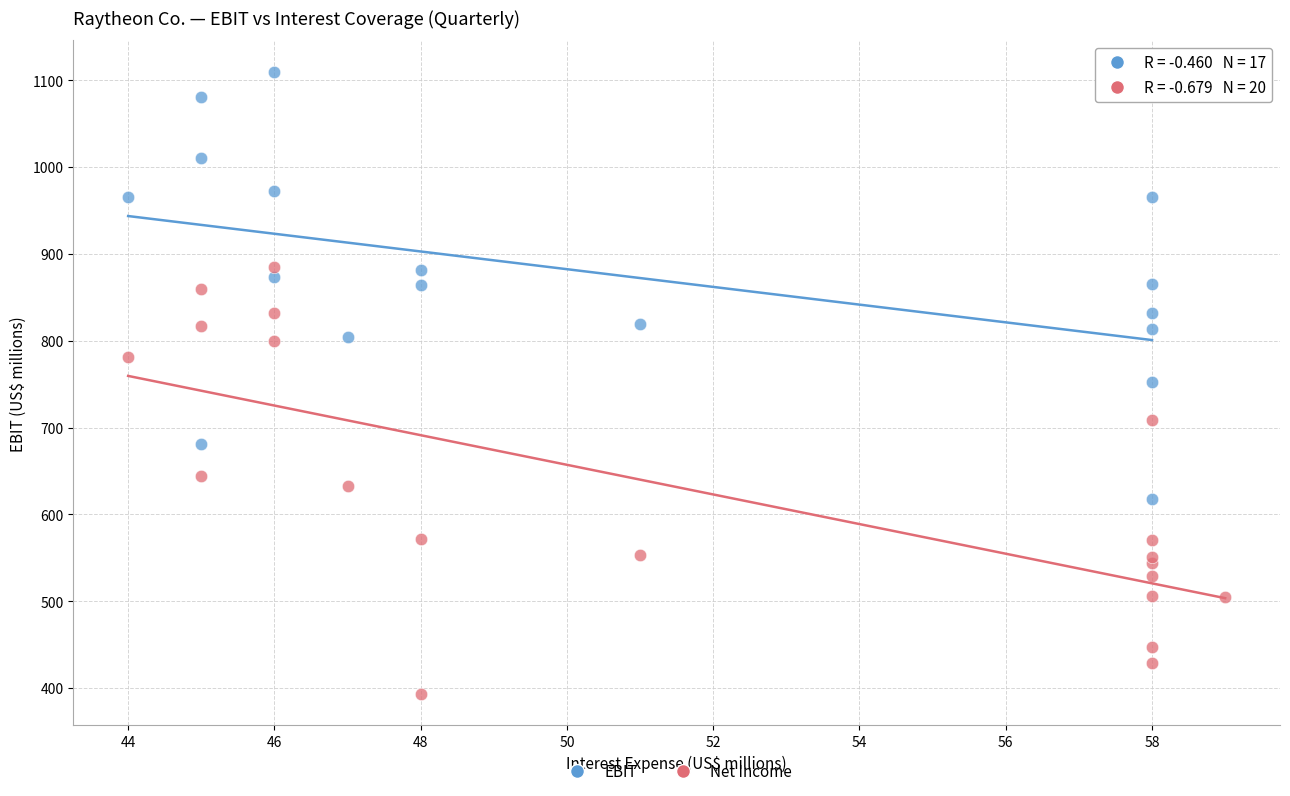

Which series reaches the minimum Y coordinate?

Net Income